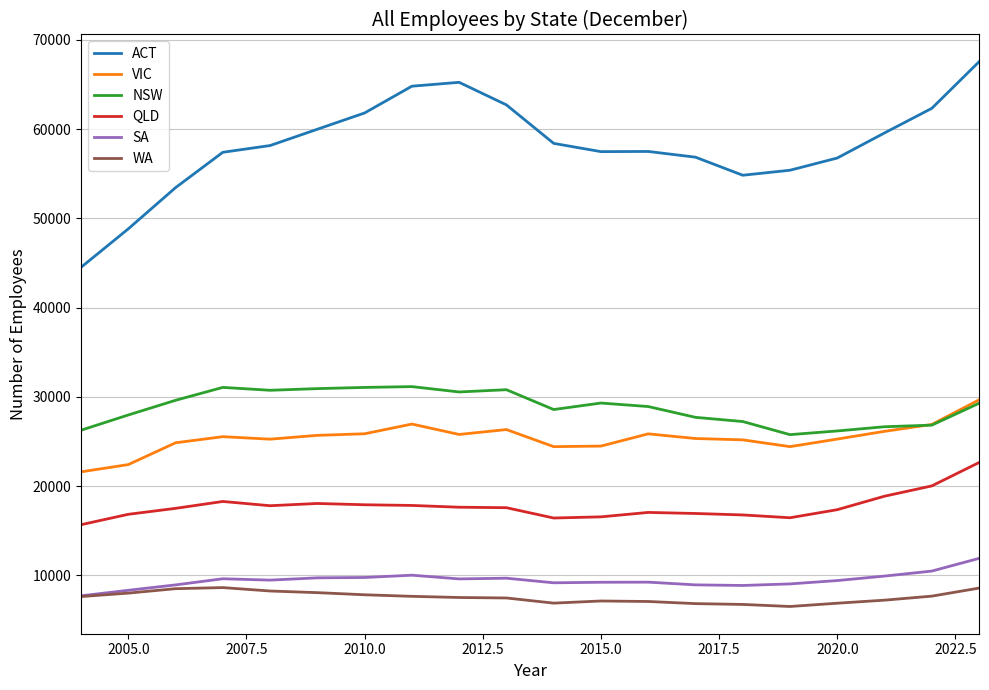

Which series has the largest total across all categories?

ACT